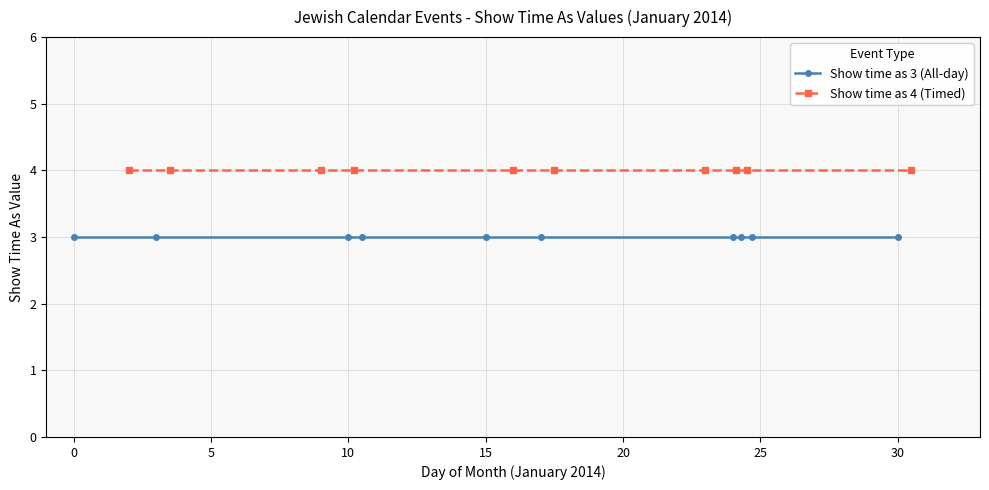

Is it true that Show time as 4 (Timed) equals 4 at 10?

True